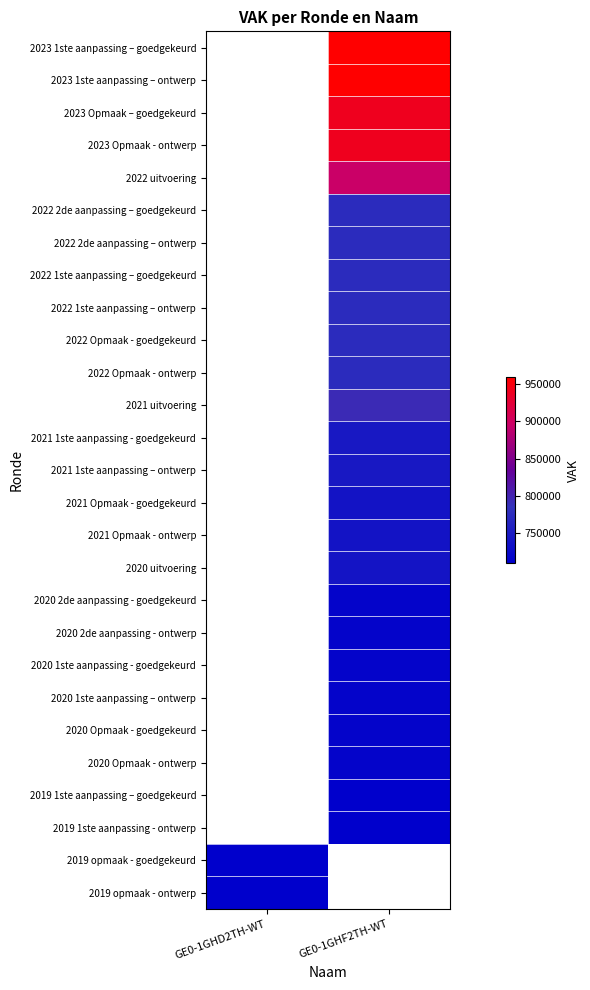

Count the number of data series in this chart.

27